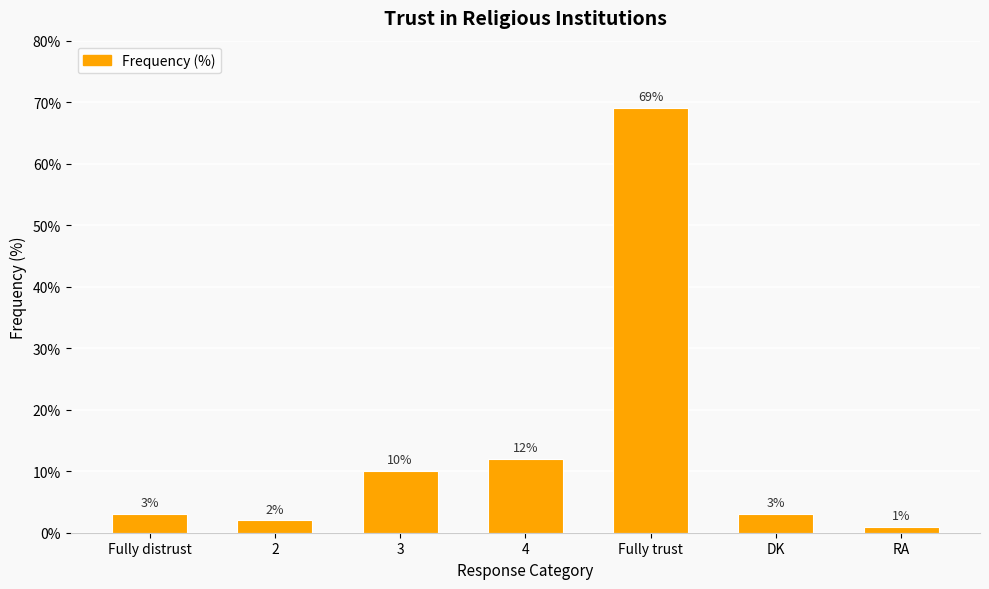

Which has a higher value, 4 or 3?

4